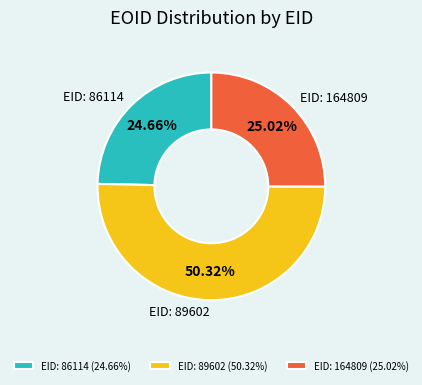

How many segments does this pie chart have?

3